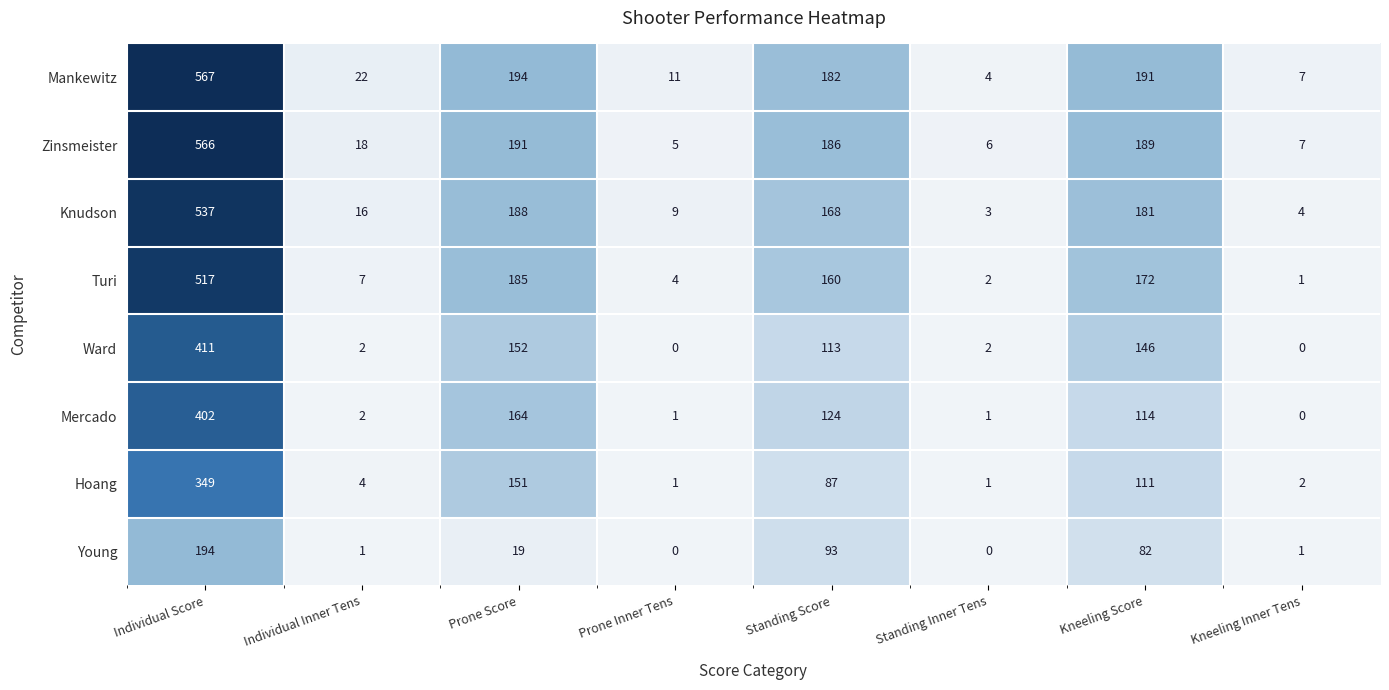

Which series has the widest spread of values?

Mankewitz